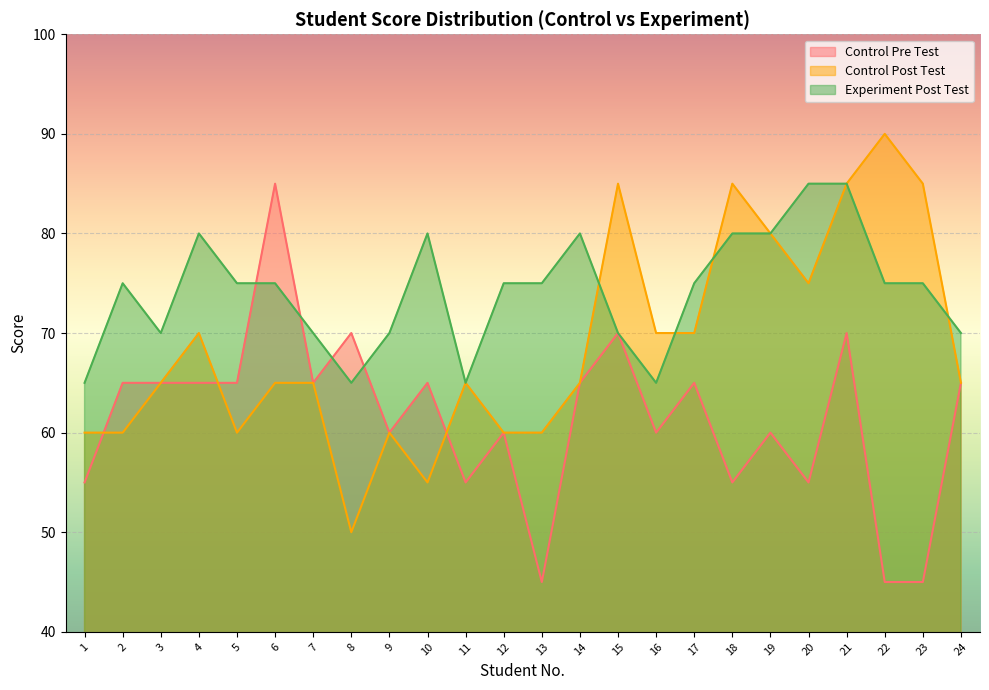

What is the difference between the maximum and minimum values in the Control Post Test series?

40